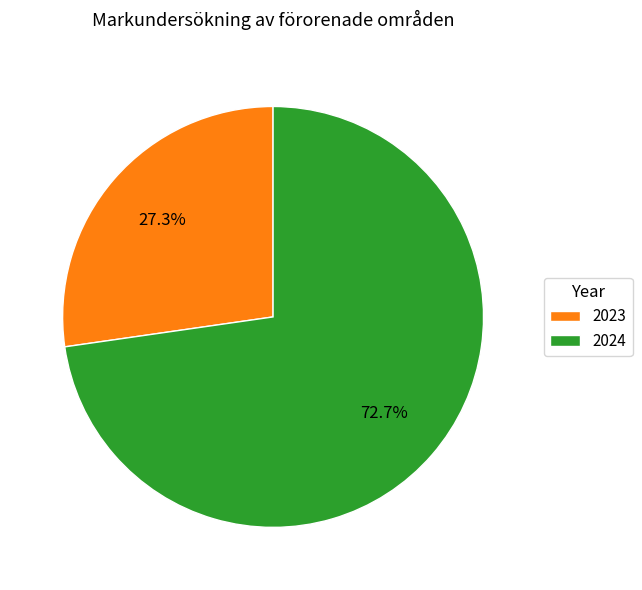

Rank the categories by value from highest to lowest.

2024, 2023